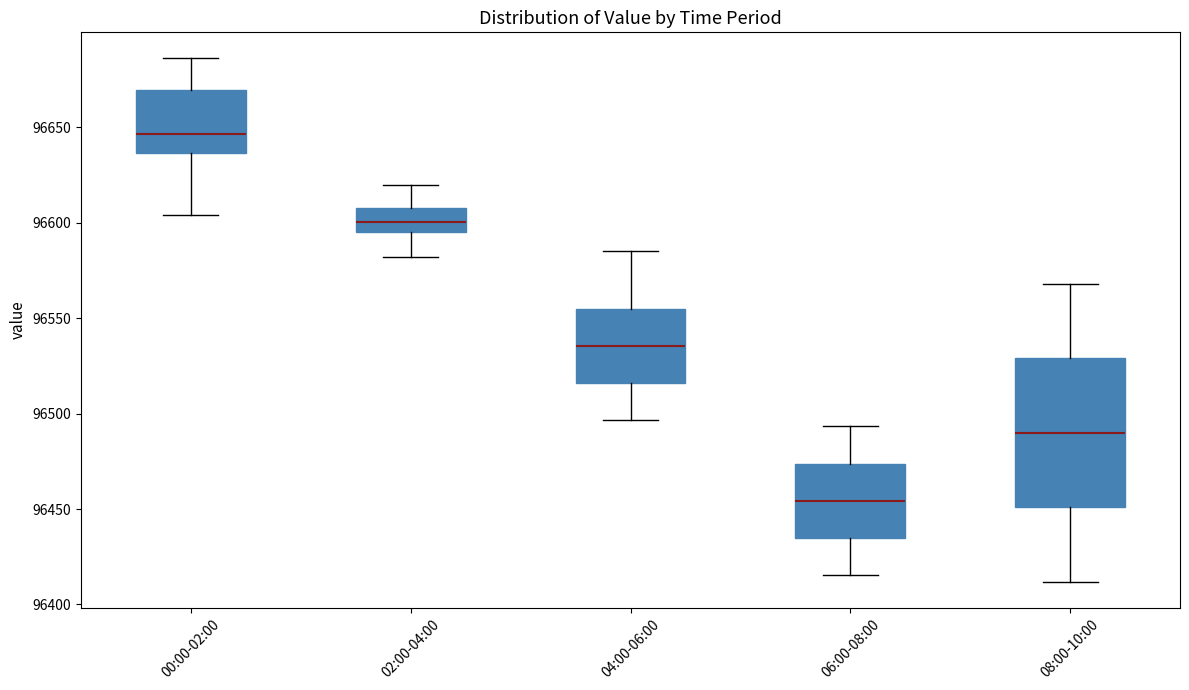

Which box has the lowest median line?

06:00-08:00